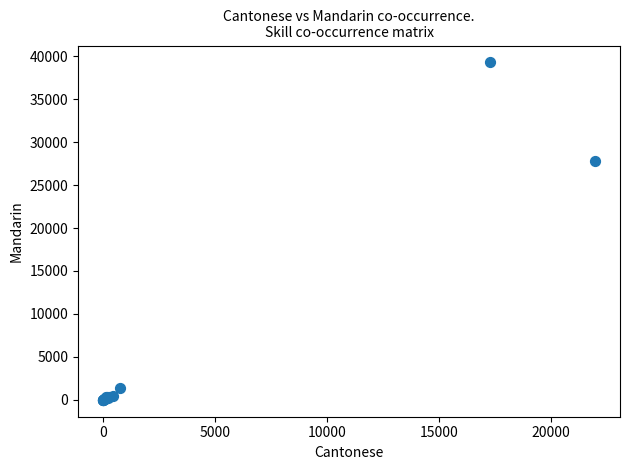

What Y value in the scatter plot is closest to 19638?

27781